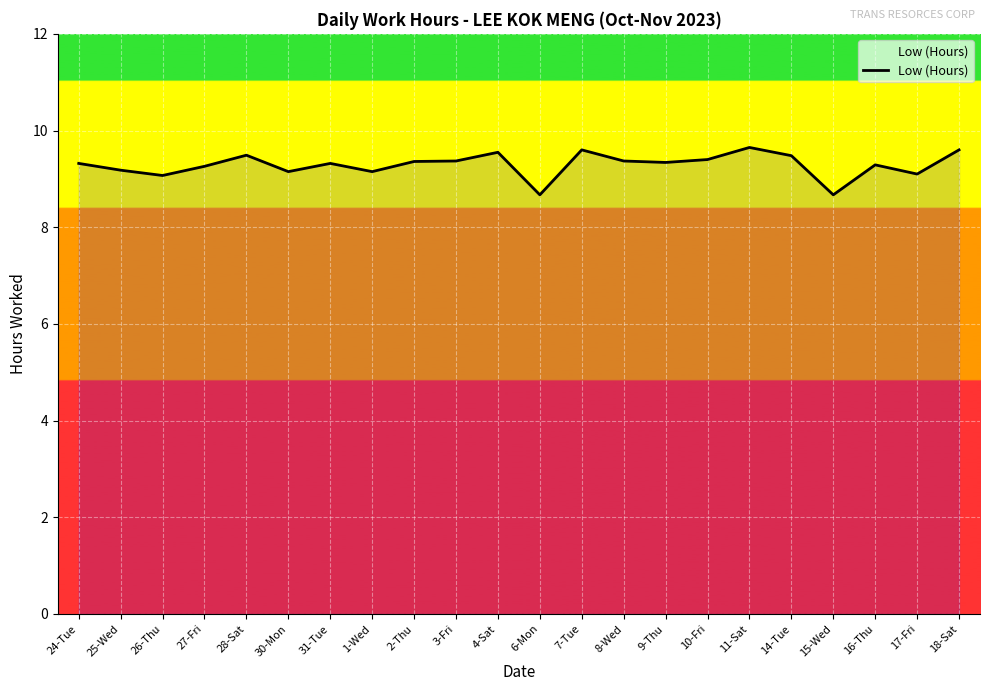

What is the change in value from 15-Wed to 16-Thu?

+0.6